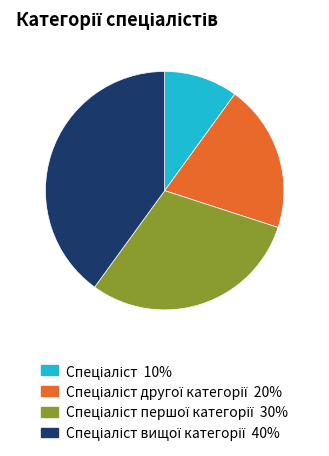

Is there any slice that represents more than half of the pie?

No